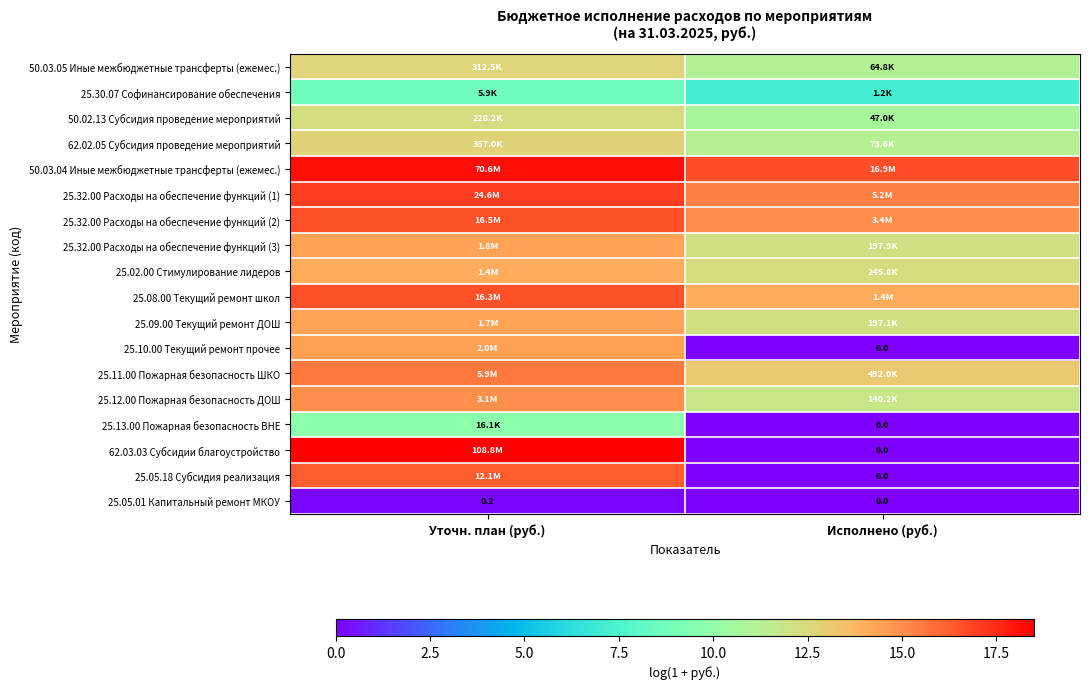

At which label does 25.10.00 Текущий ремонт прочее first exceed 14?

Уточн. план (руб.)